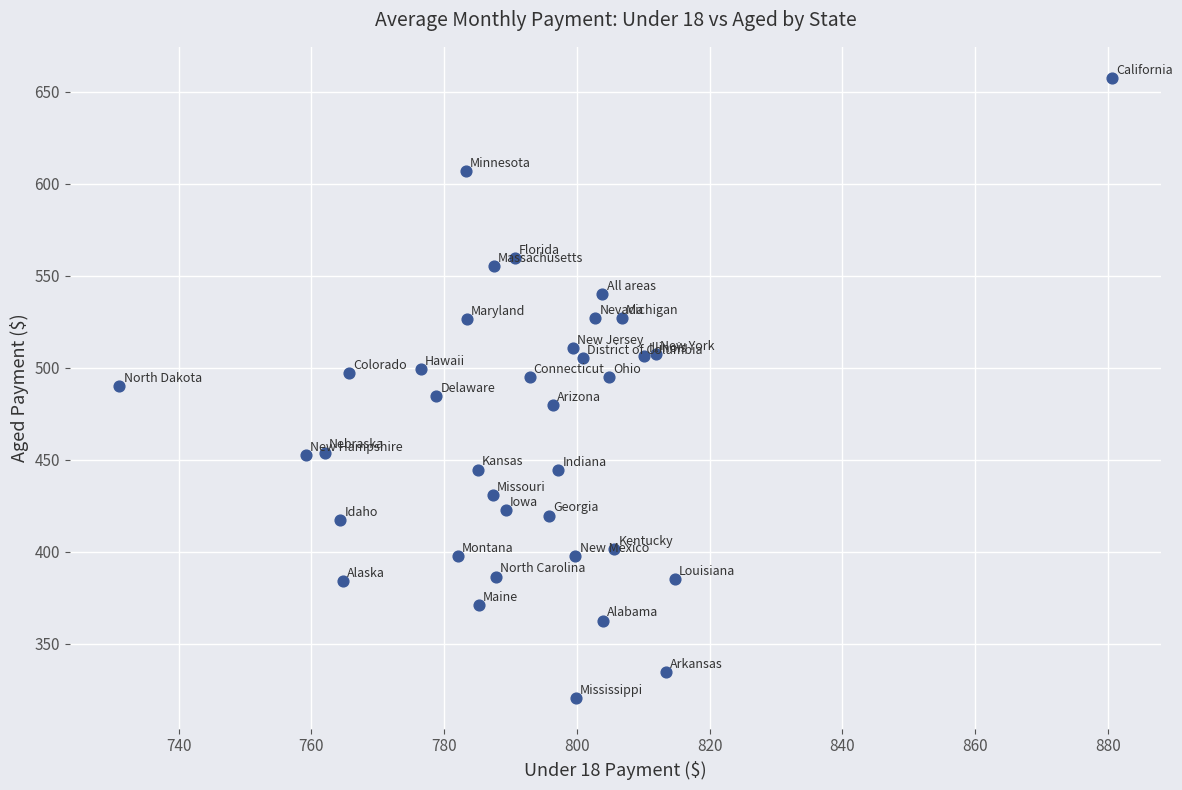

What is the range of X values (max minus min)?

149.5